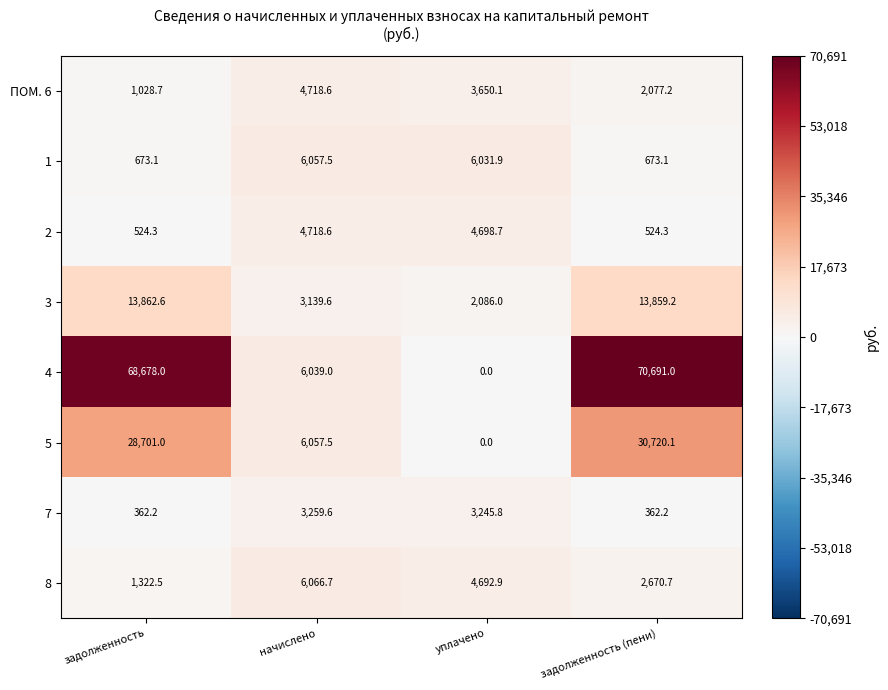

Which label corresponds to the smallest value in the chart?

уплачено